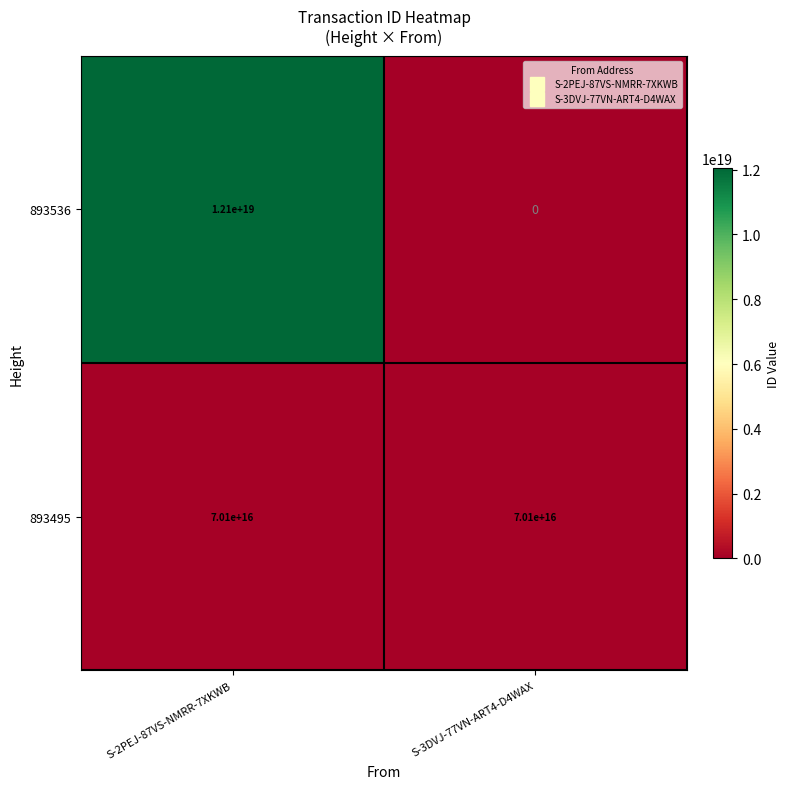

The 893536 series shows 0 at S-3DVJ-77VN-ART4-D4WAX. True or false?

True